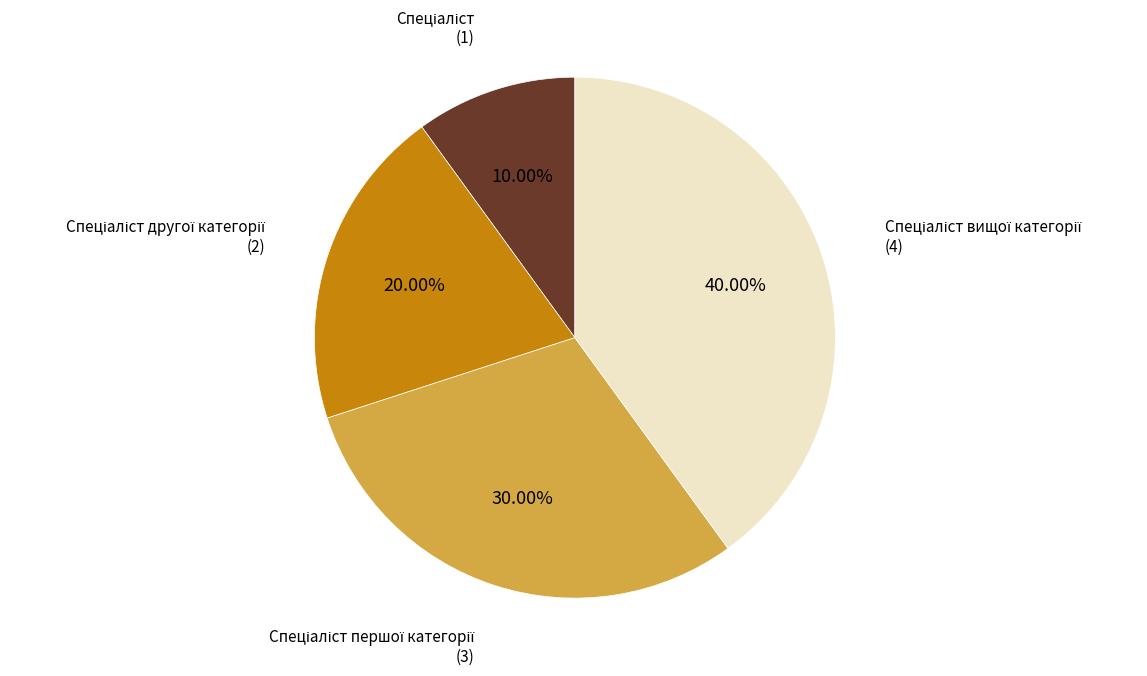

How many segments does this pie chart have?

4